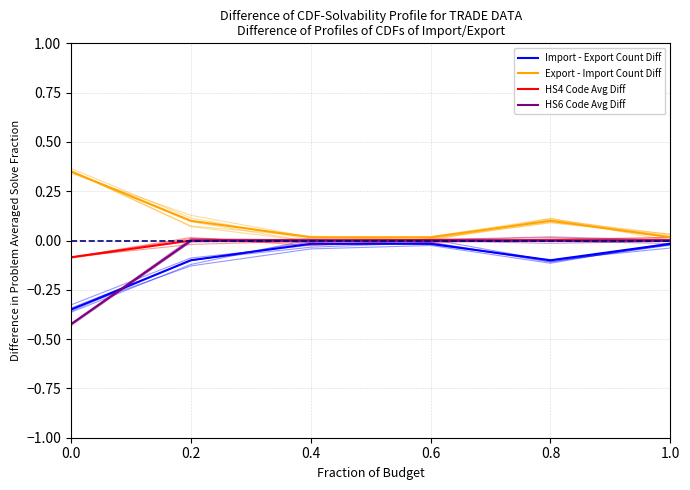

Count the number of data series in this chart.

4